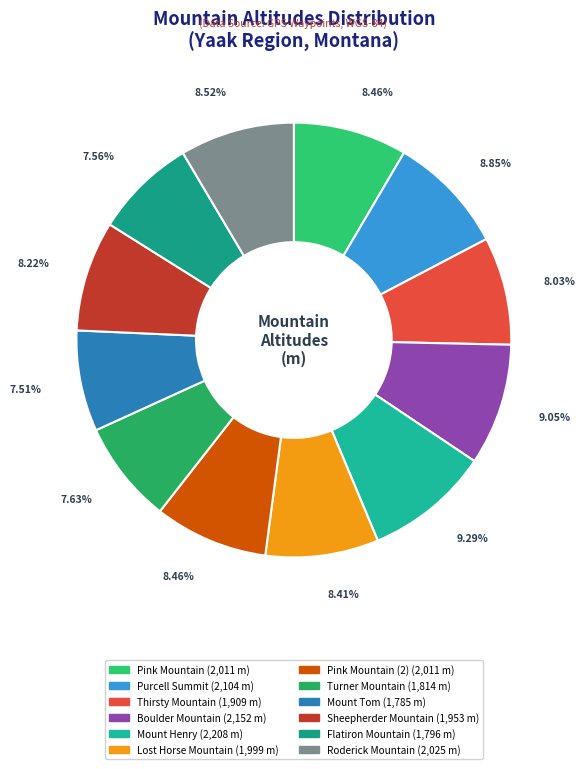

To the nearest percent, what is the average slice percentage?

8%